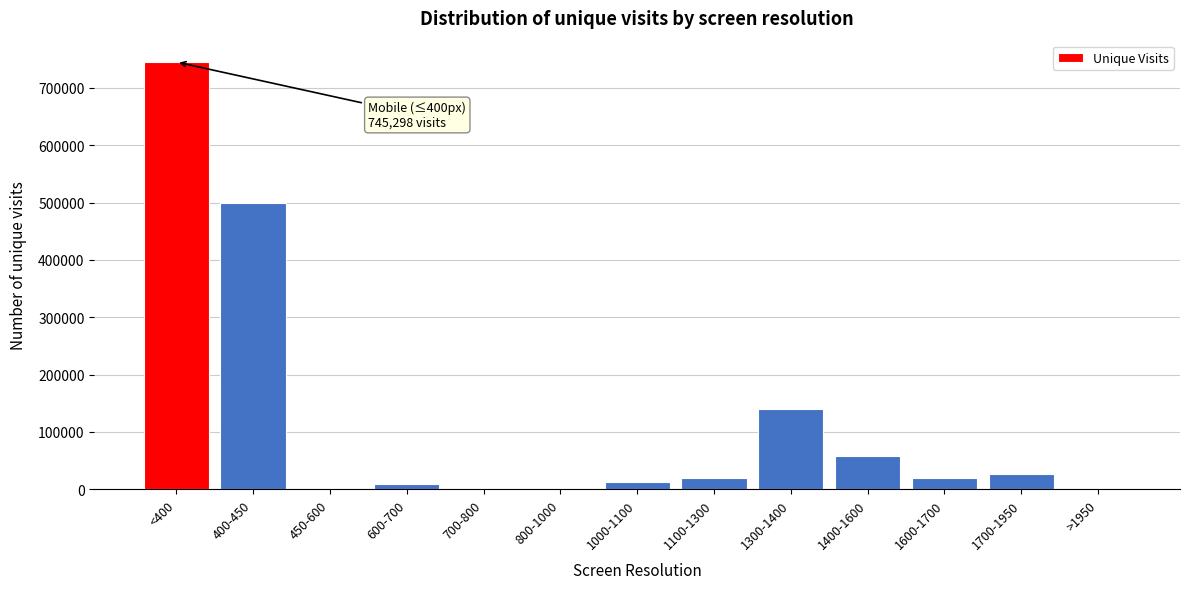

Between 1400-1600 and 400-450, which is larger?

400-450